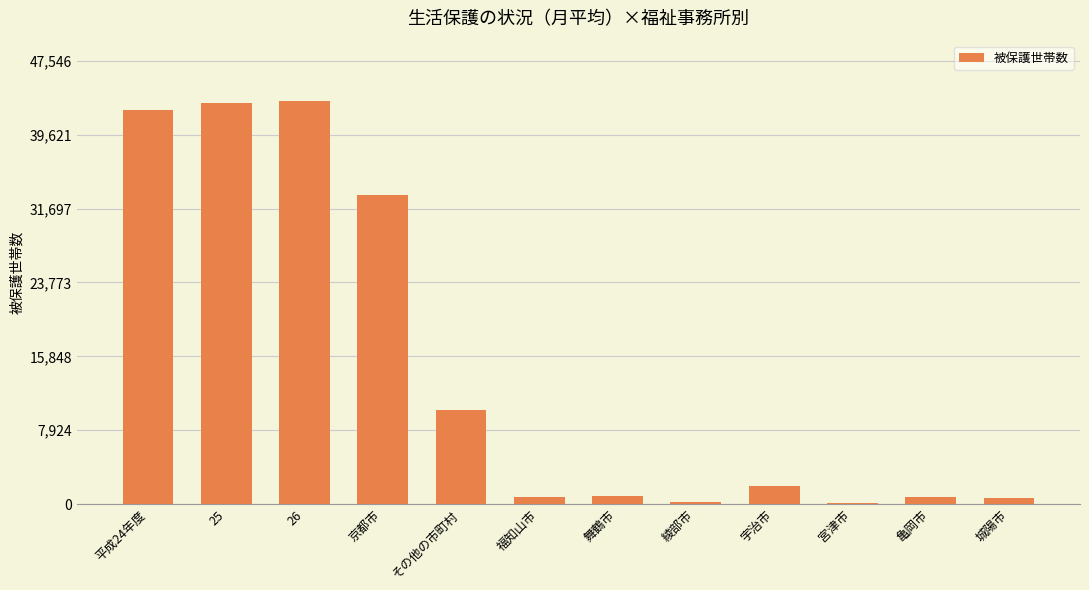

What is the maximum value shown in the chart?

43224